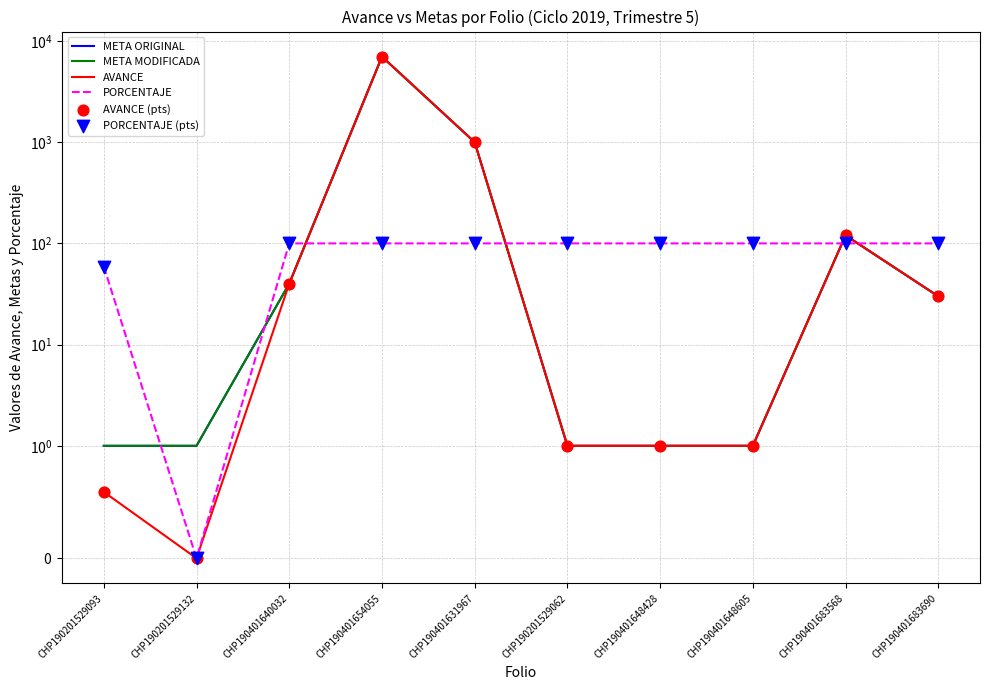

What is the total value across all series at CHP190401640032?

360.0